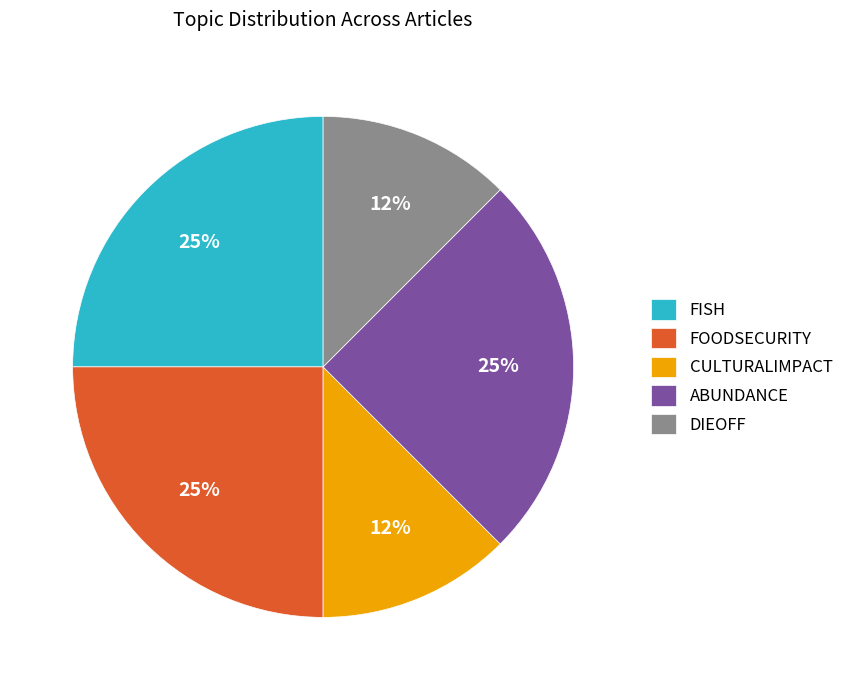

How many slices are in this pie chart?

5